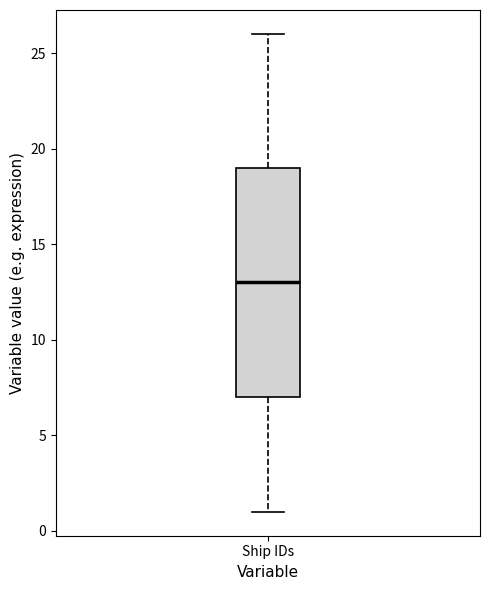

Read this box plot against the y-axis: the position of the median line, the range covered by the box, and the ends of both whiskers. The values are not printed on the chart, so give them approximately, as read against the axis.

median 13, box 7 to 19, whiskers 1 to 26